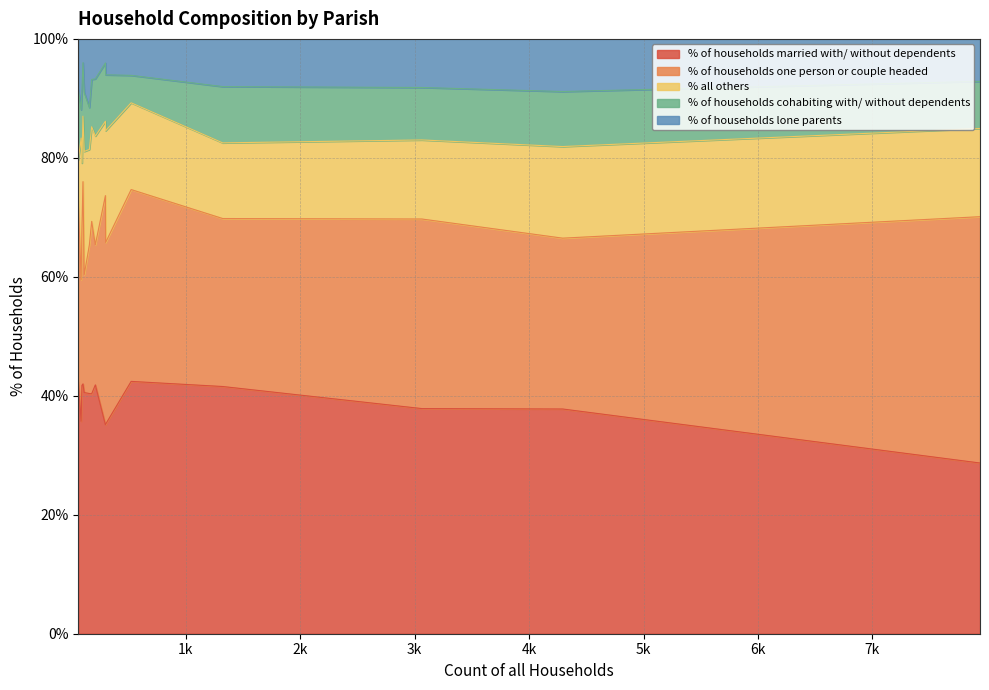

What is the difference between the % of households married with/ without dependents values at Durweston and Pamphill?

5.2